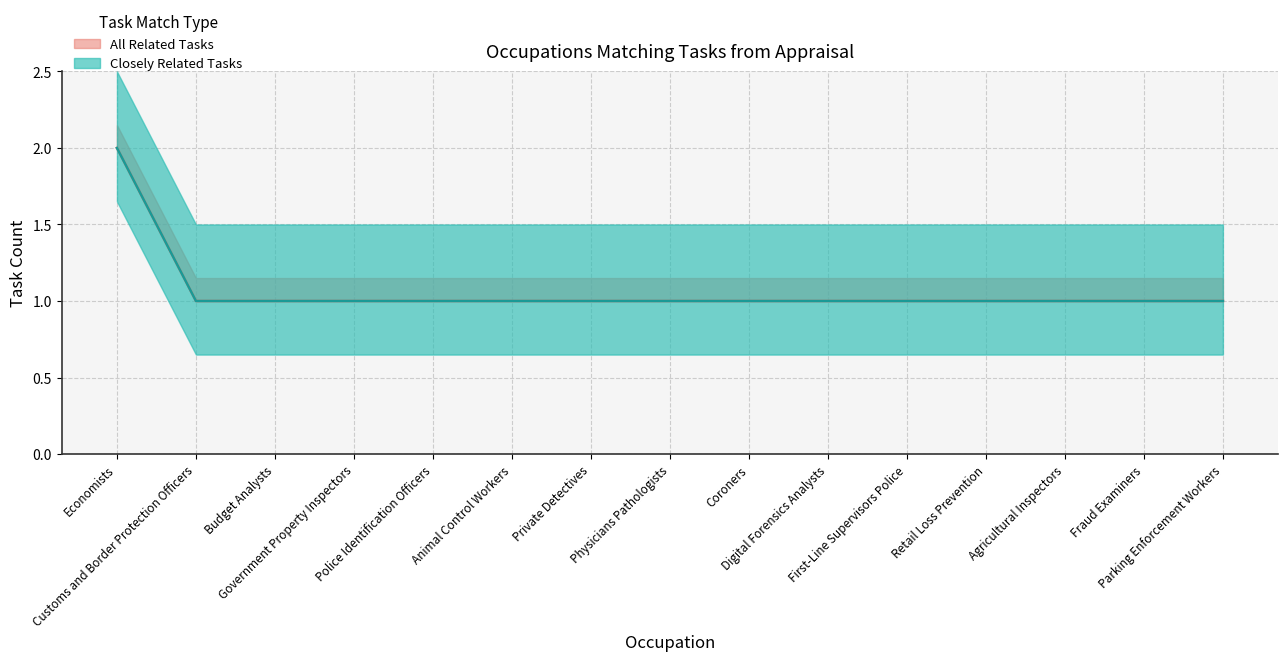

The Closely Related Tasks (median) series shows 2 at Economists. True or false?

True